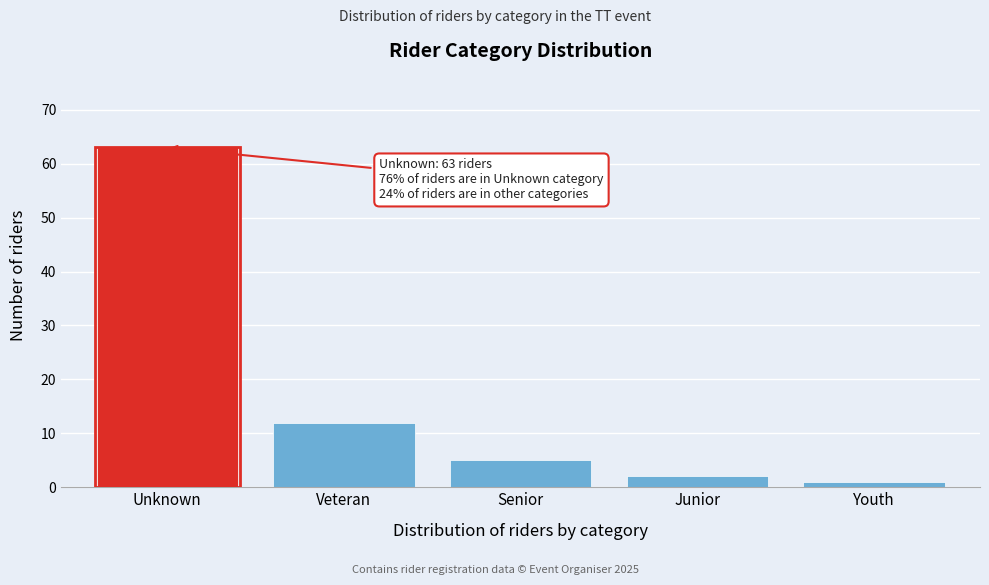

Reading right to left, list all the values displayed in this chart.

1	2	5	12	63